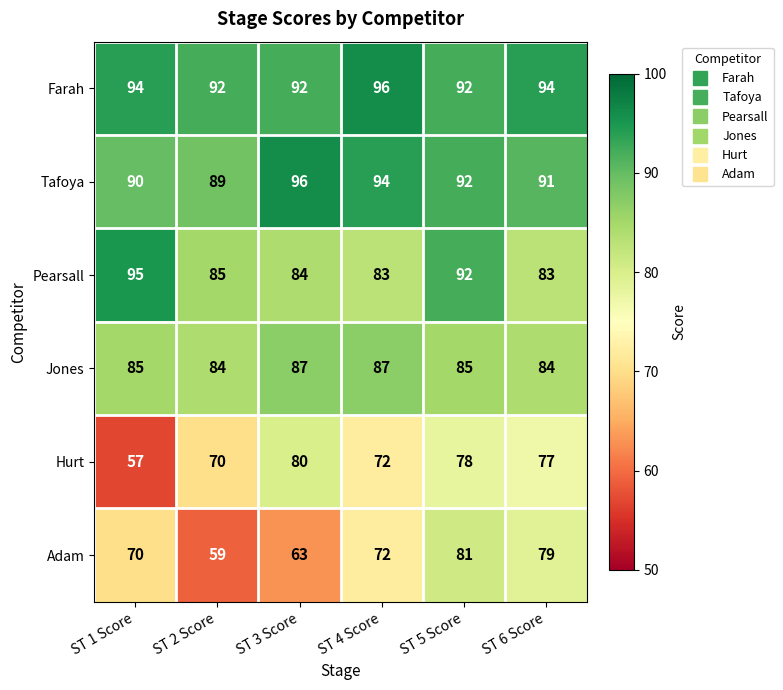

Count the number of categories in the chart.

6